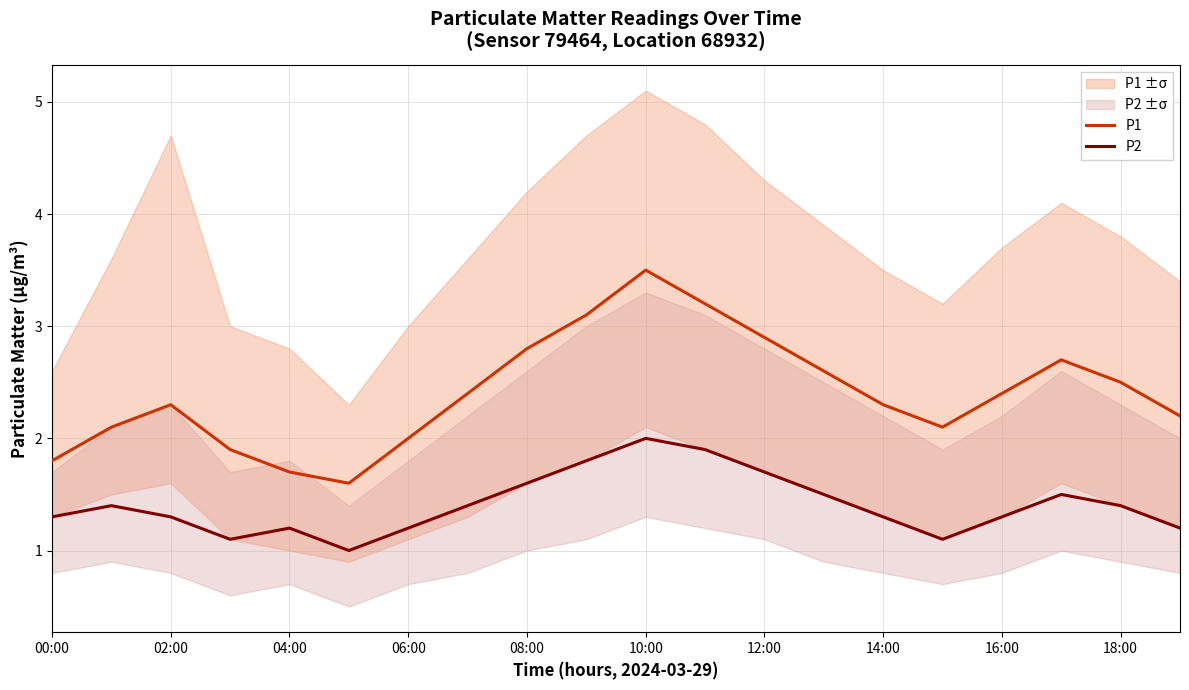

The P2 series shows 1.5 at 10:00. True or false?

False